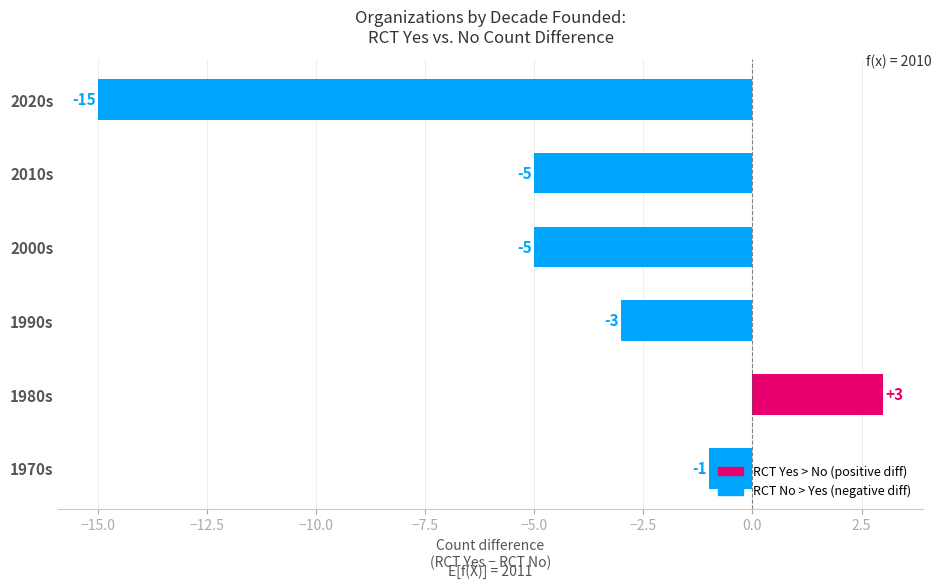

True or false: the data shows -1 at 1990s.

False